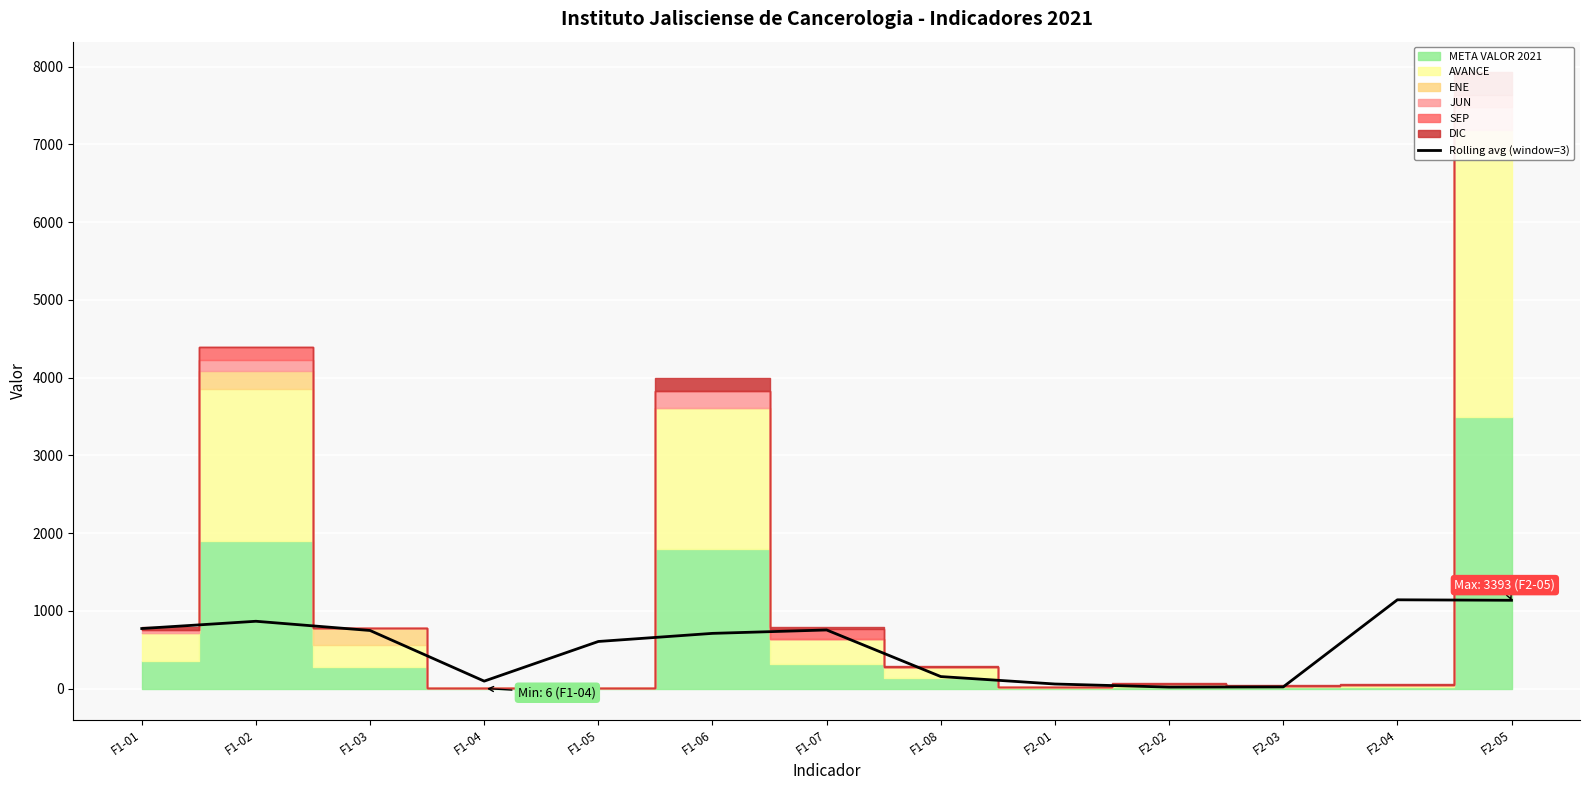

At which category does the data reach its first local peak?

F1-02